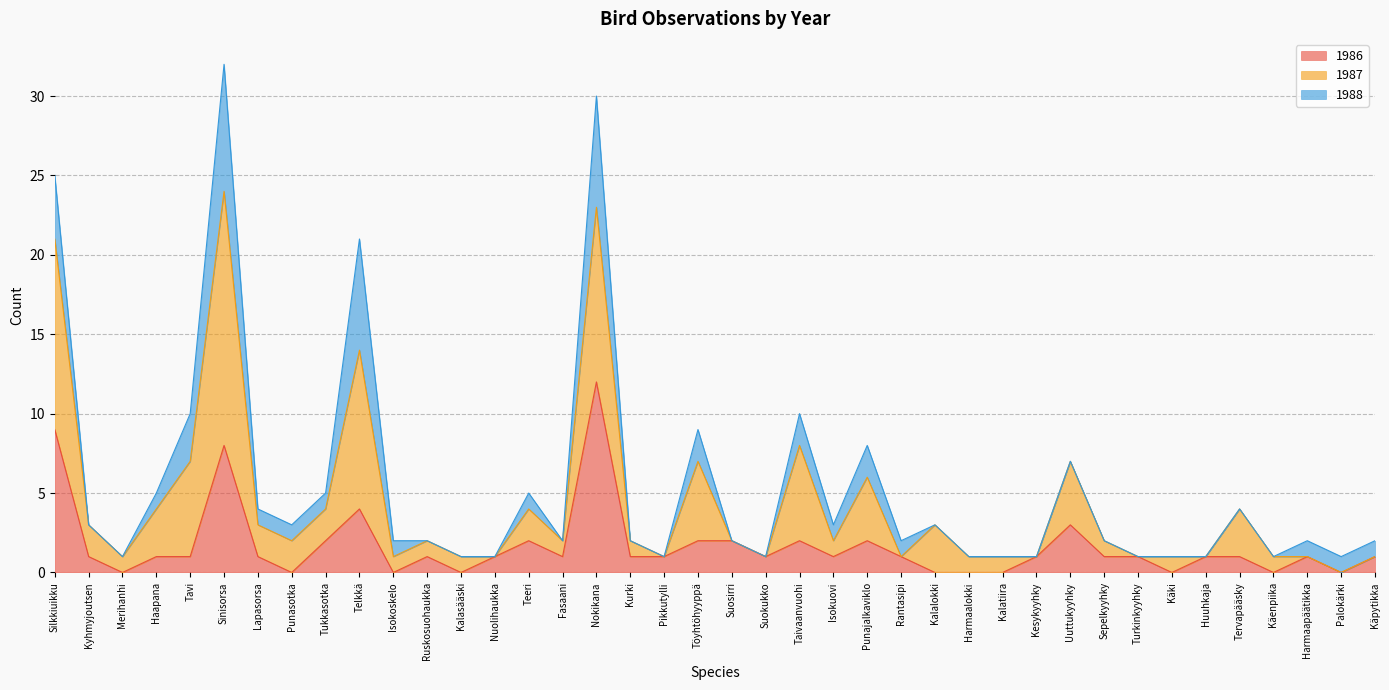

What is the label of the 4th point from the right?

Käenpiika